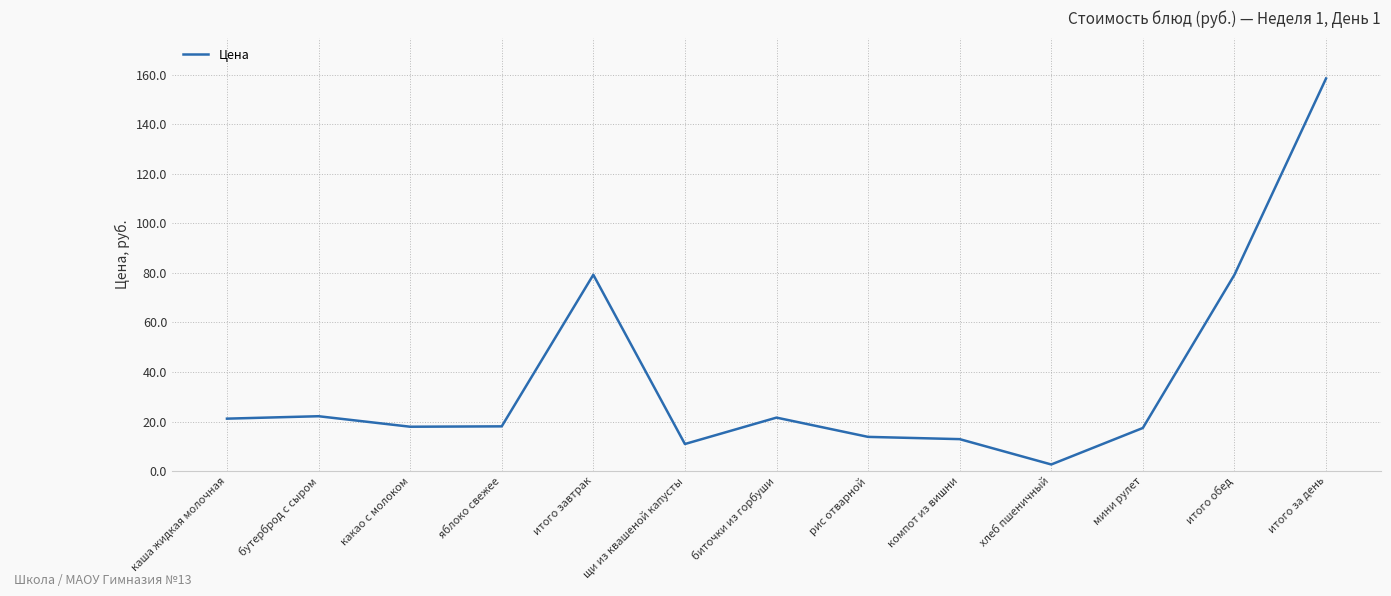

What is the difference between the maximum and minimum values?

155.8